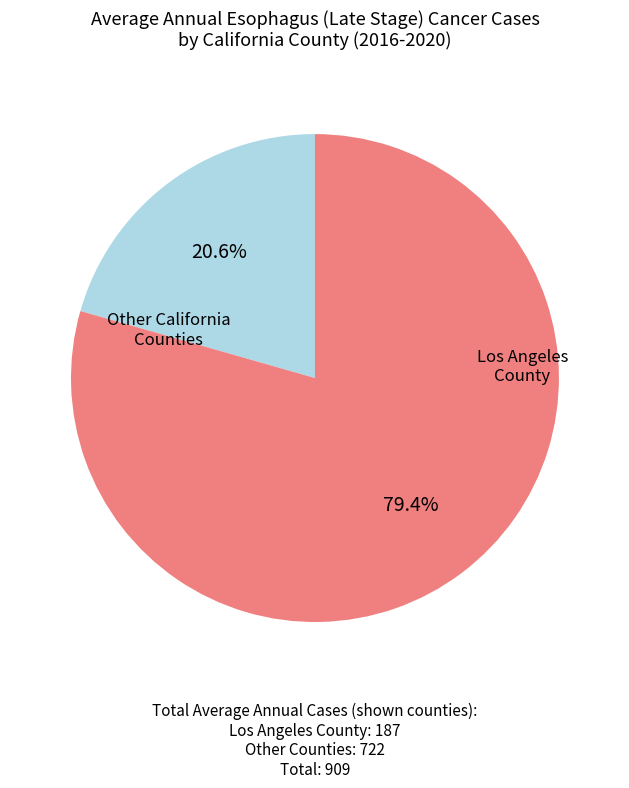

Is there a majority slice in this chart?

Yes